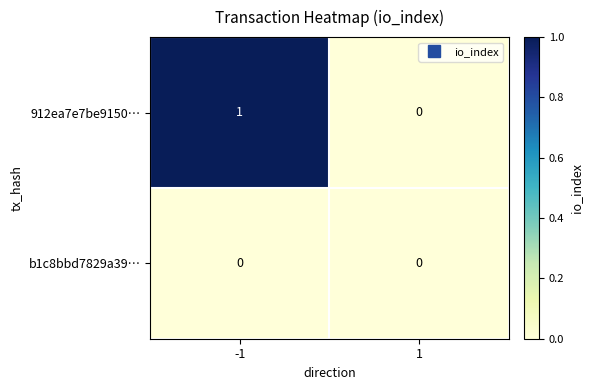

Reading left to right, extract all data points from this chart.

912ea7e7be9150…: 1	0
b1c8bbd7829a39…: 0	0